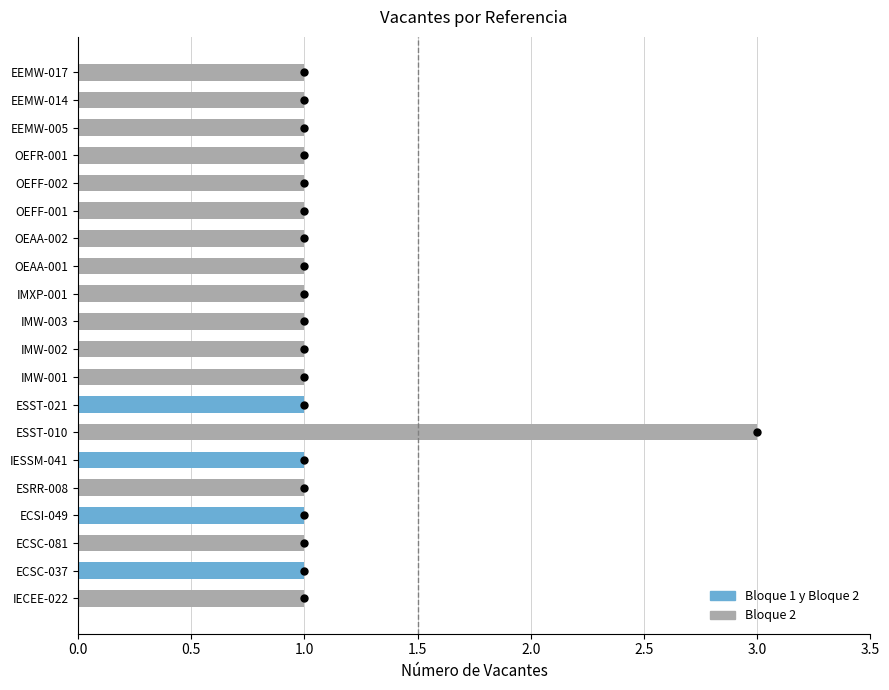

The value at ECSI-049 is 1. True or false?

True